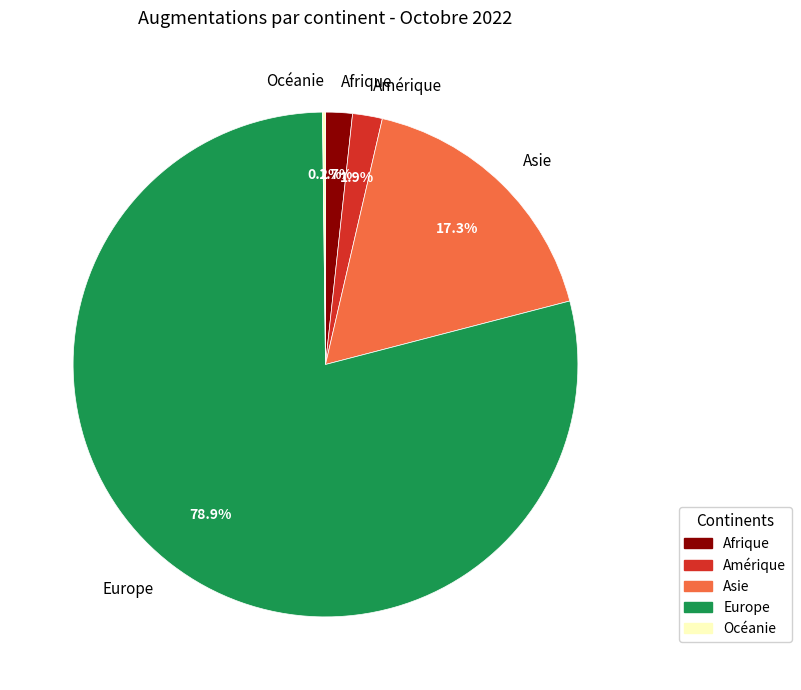

What portion of the pie excludes Amérique?

98.1%